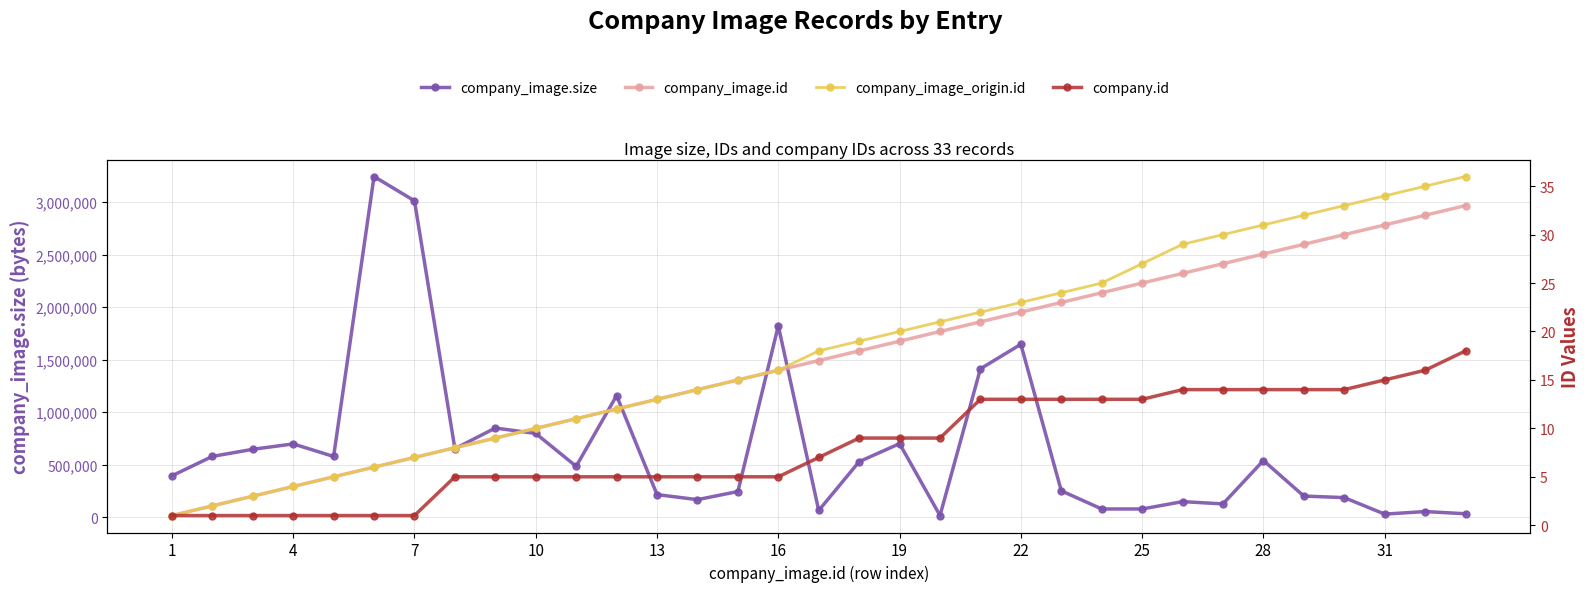

What are all the series names shown in the legend?

company_image.size, company_image.id, company_image_origin.id, company.id